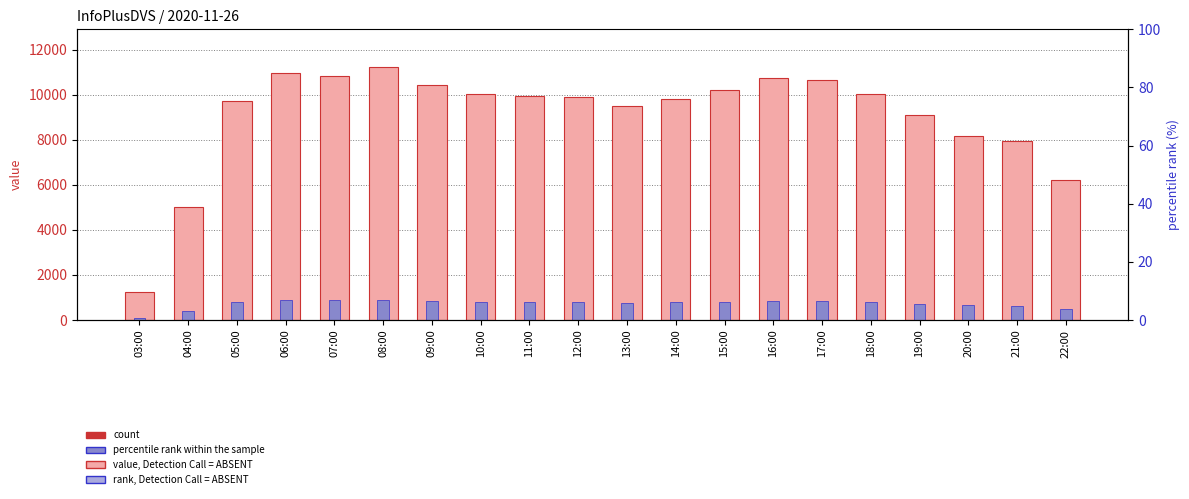

At how many categories does at least one series exceed 10980?

1